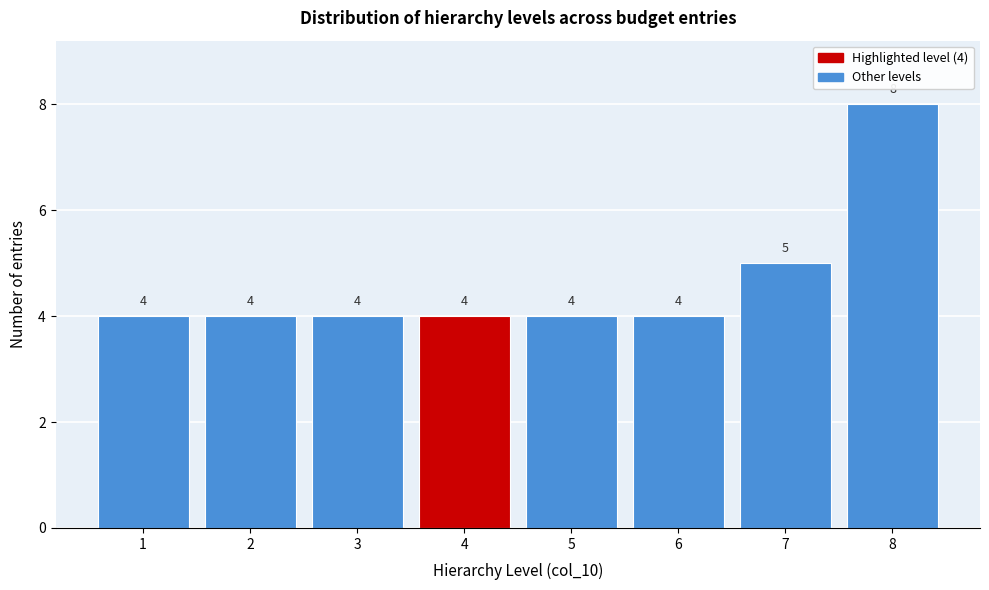

Reading right to left, transcribe all the data shown in this chart.

8=8	7=5	6=4	5=4	4=4	3=4	2=4	1=4